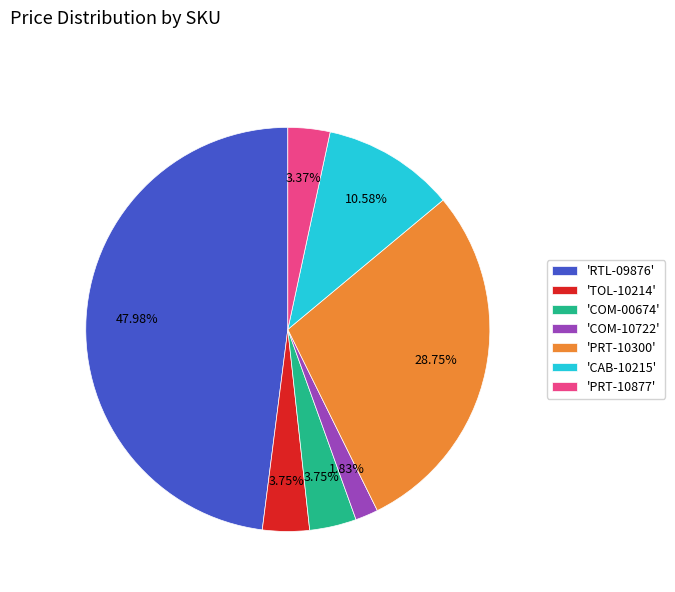

What is the ratio of the value at 'PRT-10300' to the value at 'CAB-10215'?

2.7